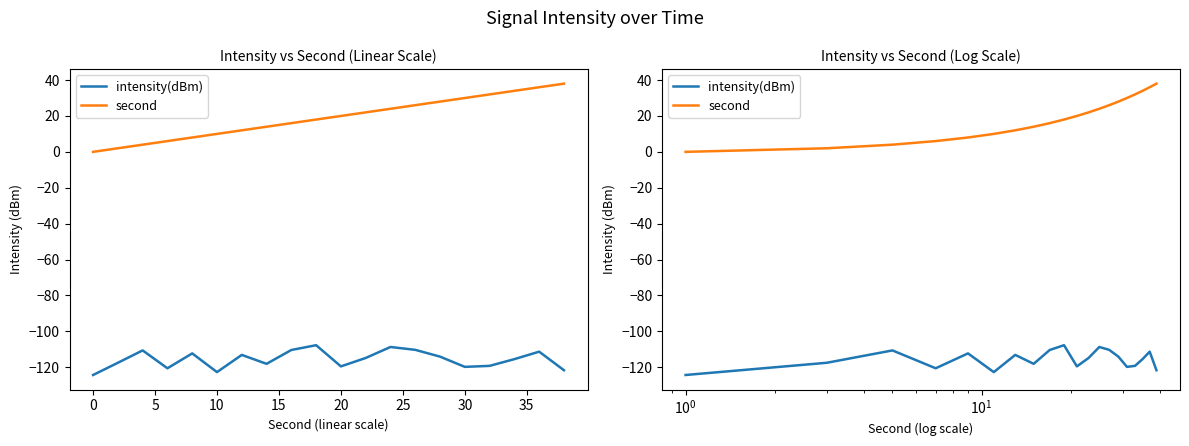

Reading left to right, what are all the values shown in this chart?

intensity(dBm): -124.3	-117.5	-110.6	-120.6	-112.3	-122.7	-113.1	-118.1	-110.4	-107.7	-119.5	-114.8	-108.7	-110.3	-114.1	-119.8	-119.2	-115.5	-111.3	-121.7
second: 0.0	2.0	4.0	6.0	8.0	10.0	12.0	14.0	16.0	18.0	20.0	22.0	24.0	26.0	28.0	30.0	32.0	34.0	36.0	38.0